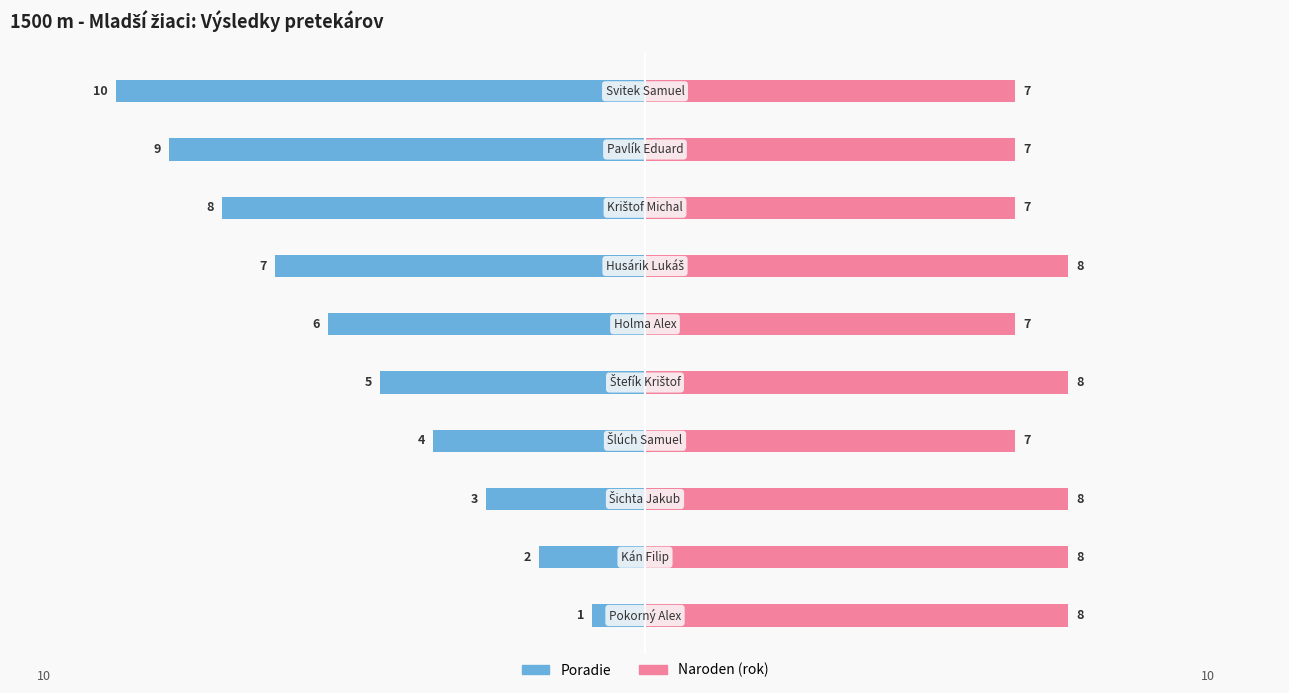

Rank the series by their average value, from lowest to highest.

Poradie, Naroden